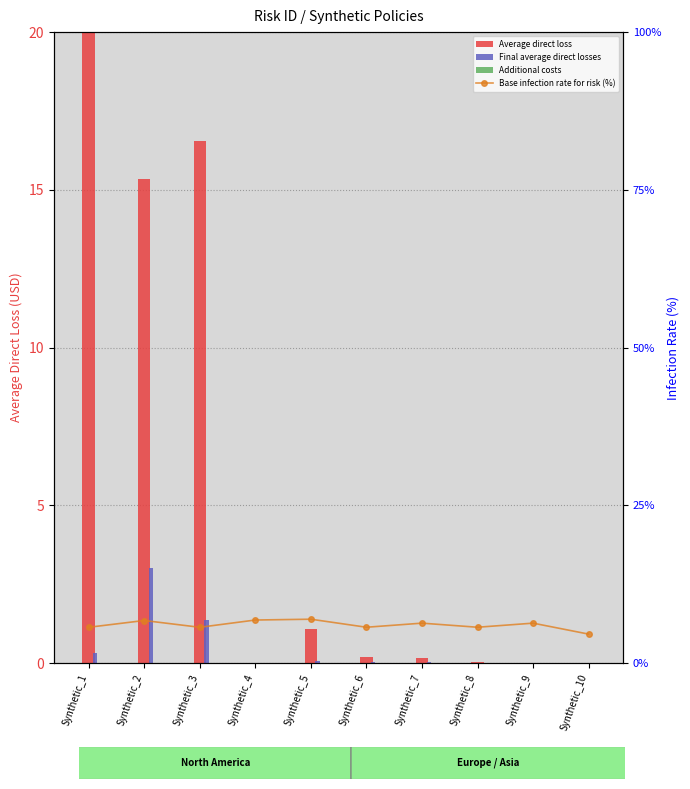

How many data points in Final average direct losses are above 0?

9